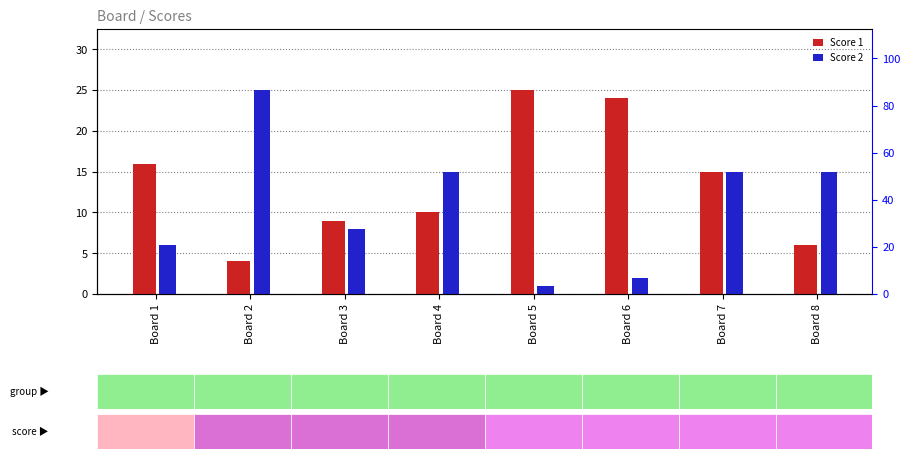

True or false: Score 2 has a value of 25 at Board 2.

True